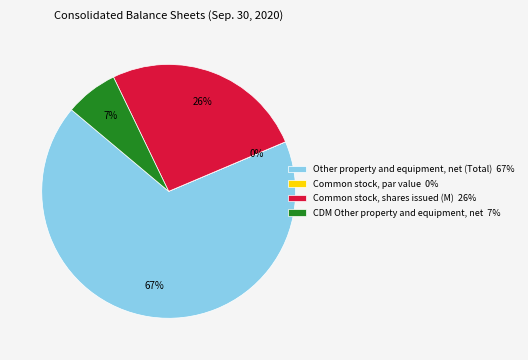

True or false: CDM Other property and equipment, net 7% accounts for 7% of the total.

True